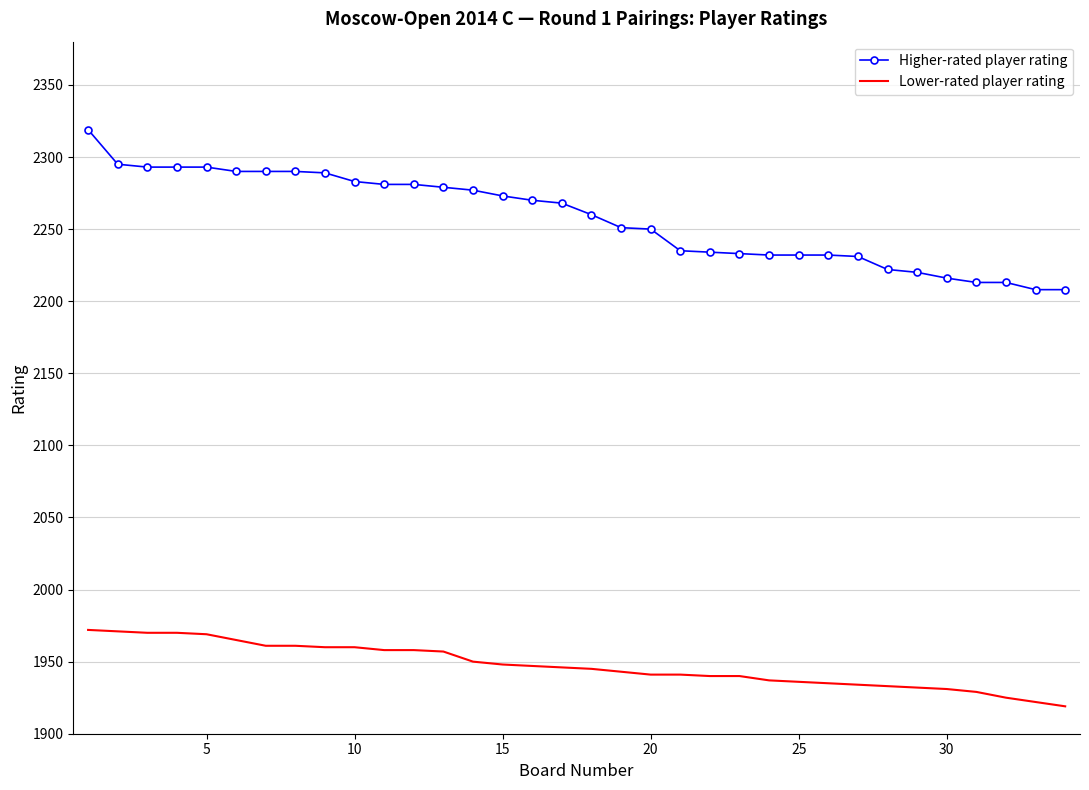

What is the maximum value shown in the chart?

2319